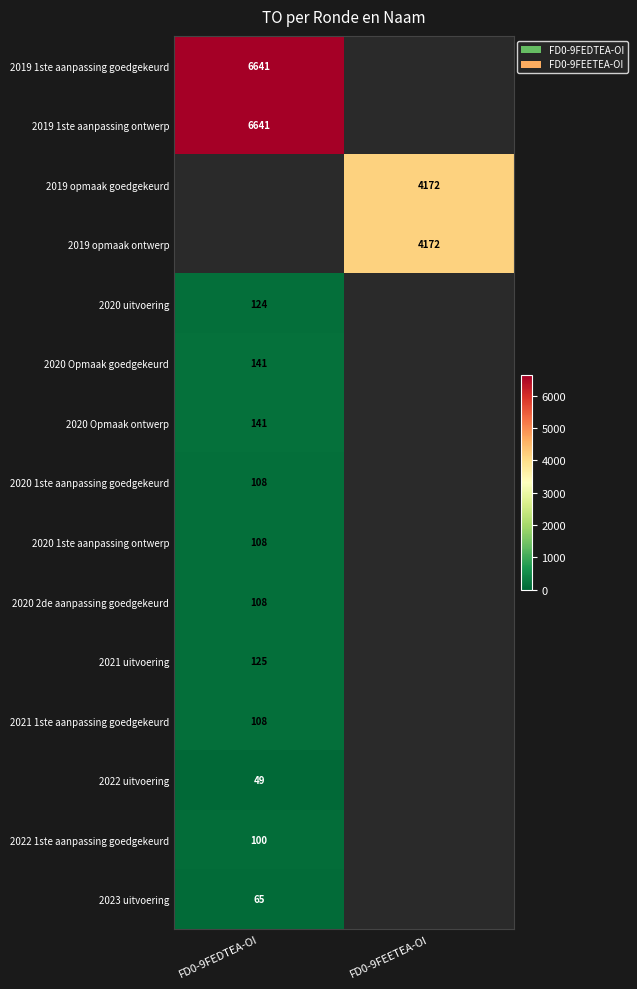

The value of 2022 uitvoering at FD0-9FEDTEA-OI is 87. True or false?

False